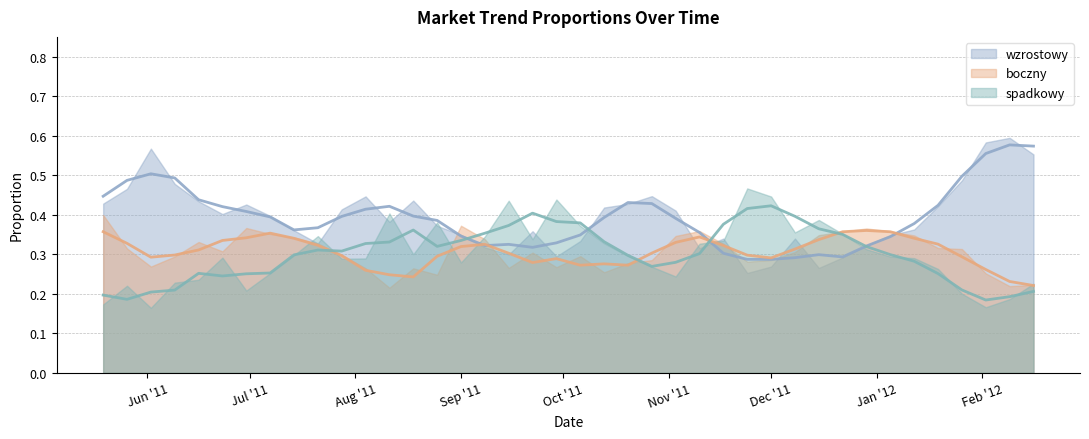

What is the label of the 18th point from the right?

2011-10-20